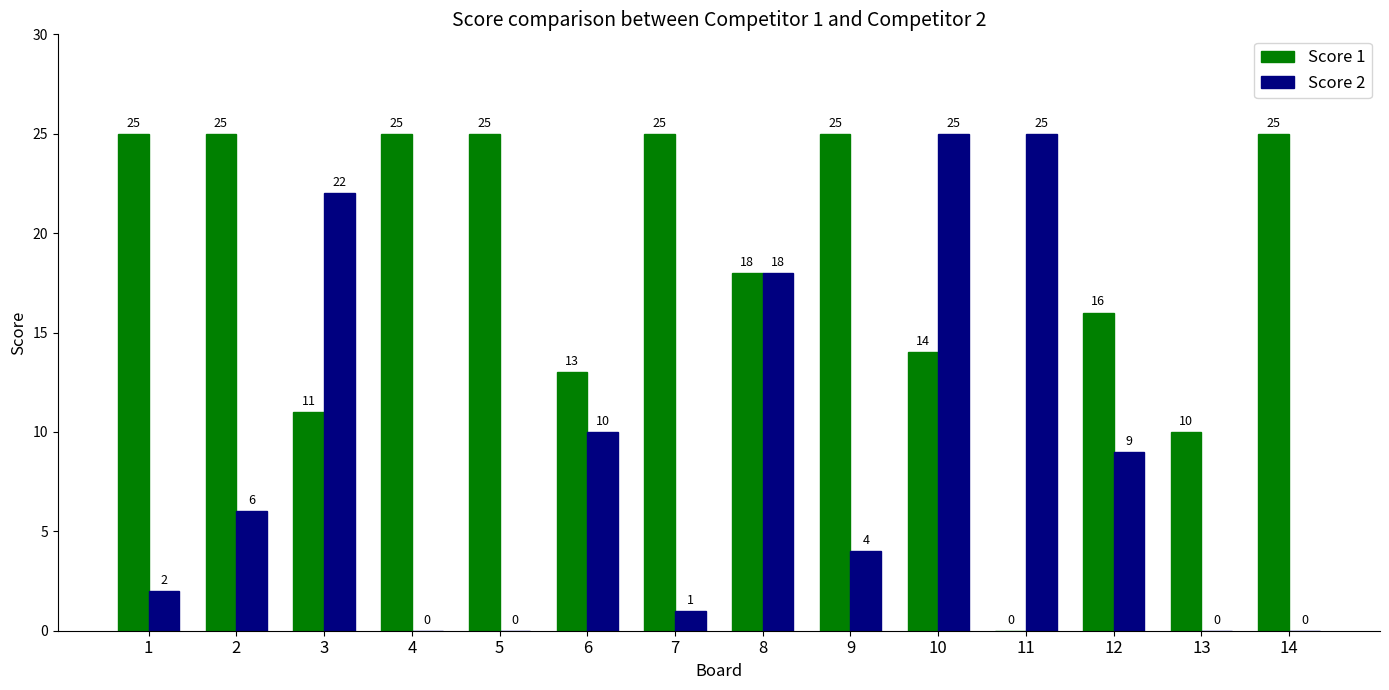

What is the total value across all series at 11?

25